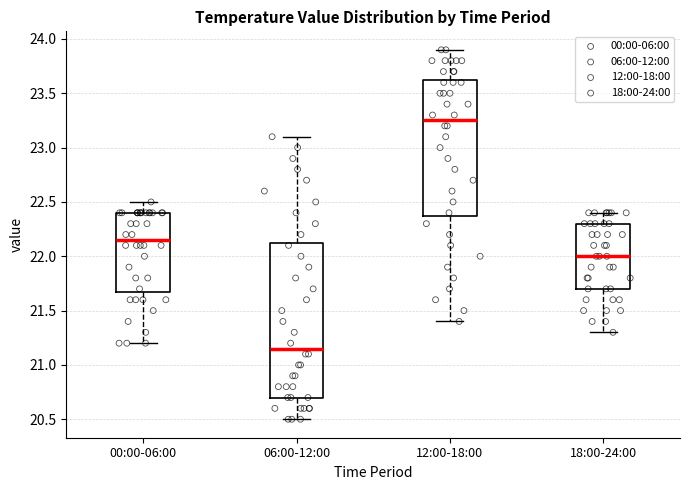

Which box is the tallest, from its lower edge to its upper edge?

06:00-12:00